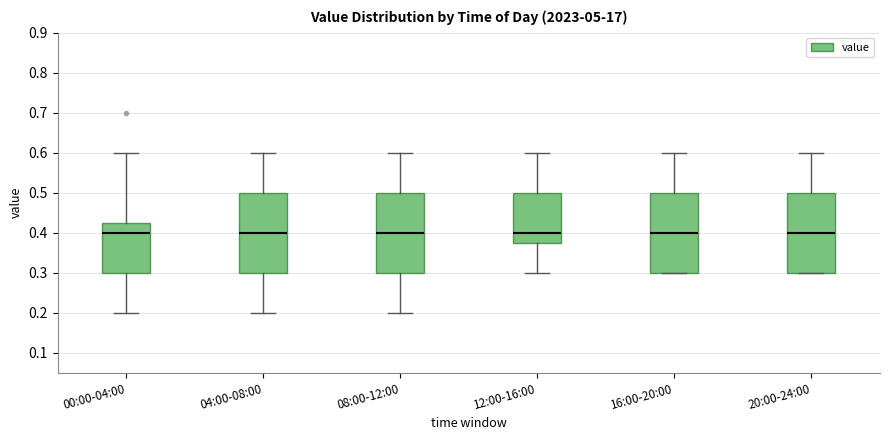

Where does the upper whisker of the box for 08:00-12:00 end on the y-axis? The values are not printed on the chart, so give them approximately, as read against the axis.

0.60